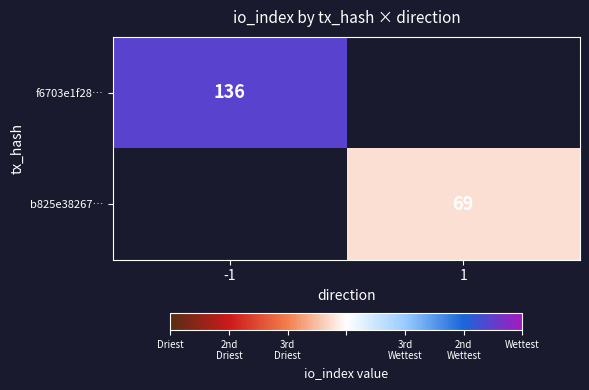

The b825e38267… series shows 115 at 1. True or false?

False